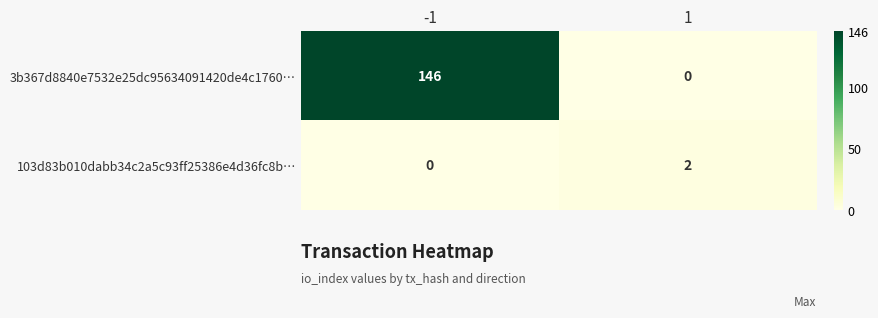

Reading left to right, transcribe all the data shown in this chart.

3b367d8840e7532e25dc95634091420de4c1760…: 146	0
103d83b010dabb34c2a5c93ff25386e4d36fc8b…: 0	2